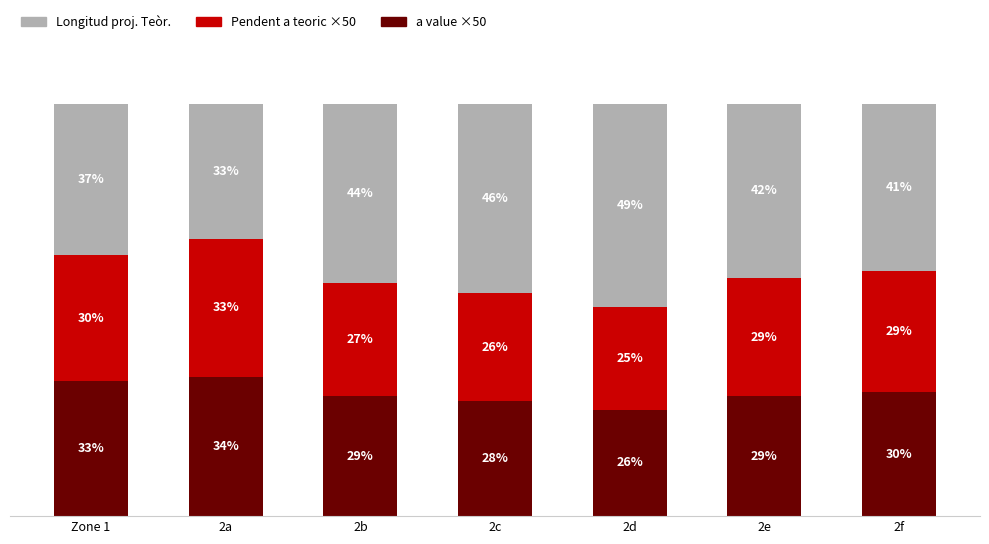

Are the bars grouped side by side (vs. stacked)?

No